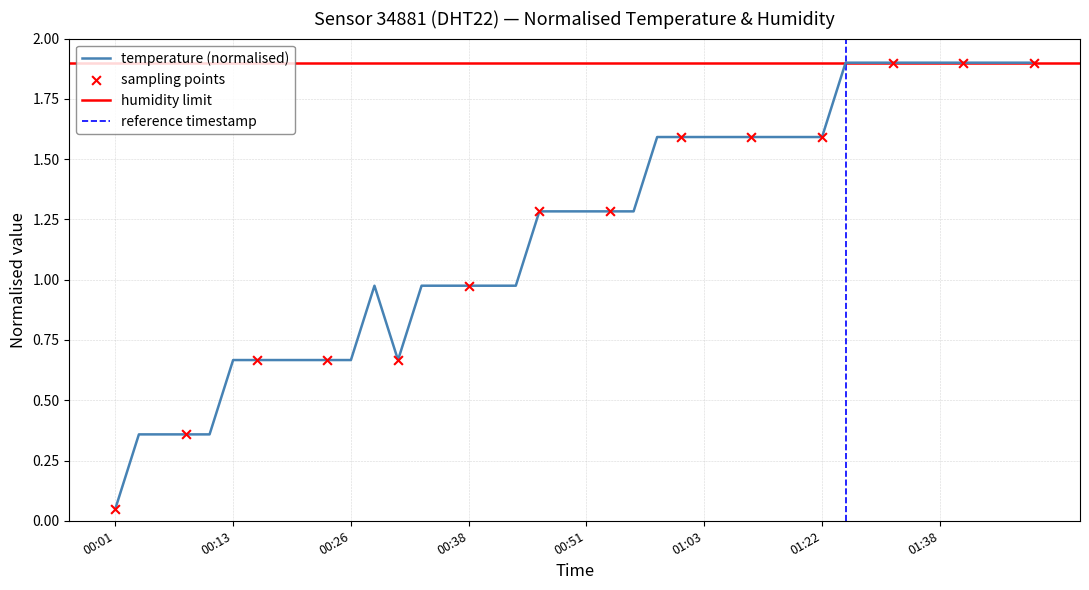

What is the highest value of the temperature (normalised) series?

1.9